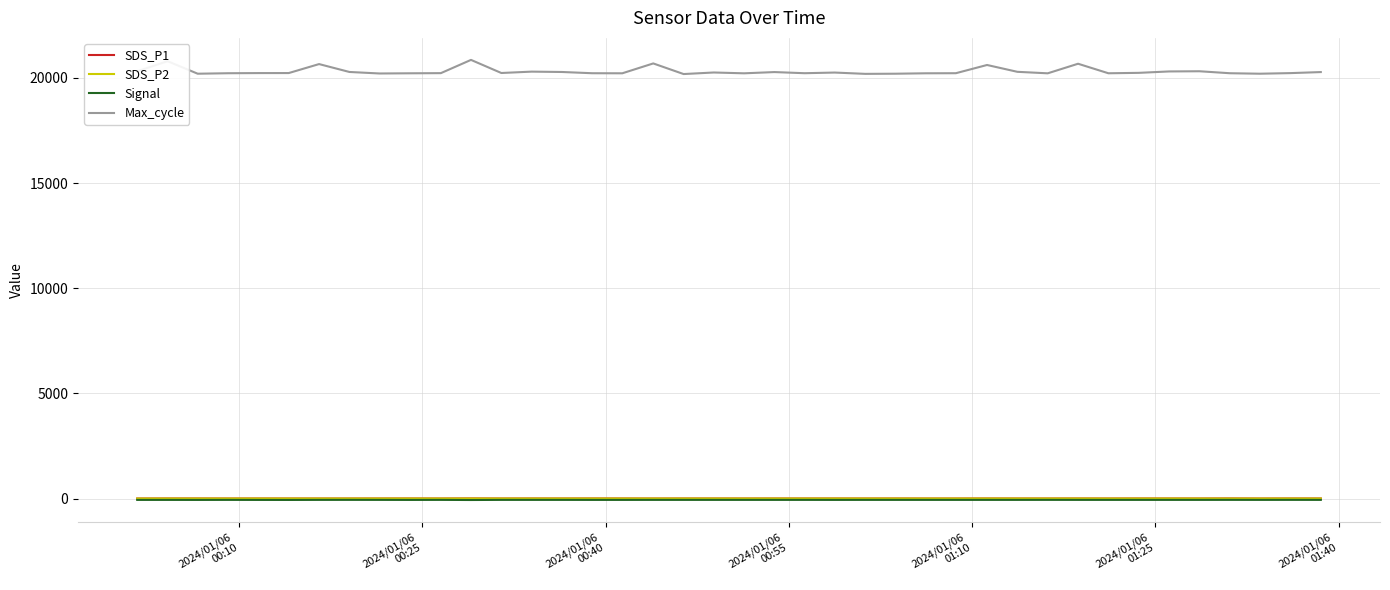

True or false: SDS_P2 and SDS_P1 intersect in this chart.

False